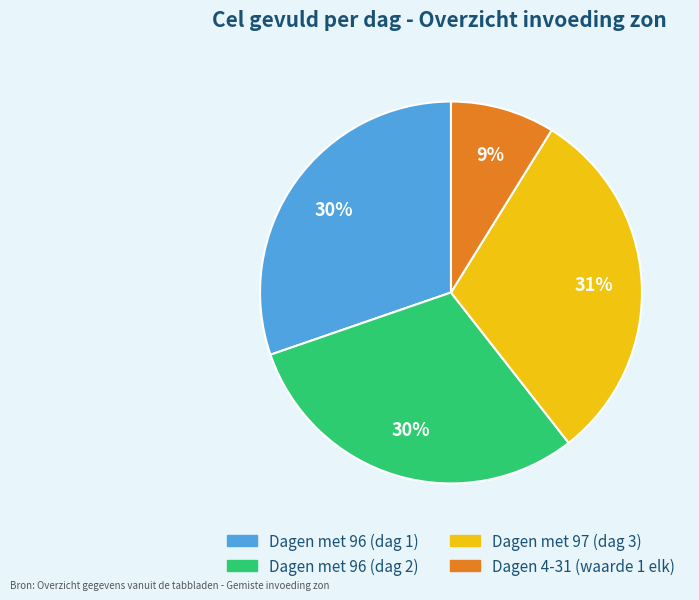

To the nearest percent, what is the average slice percentage?

25%